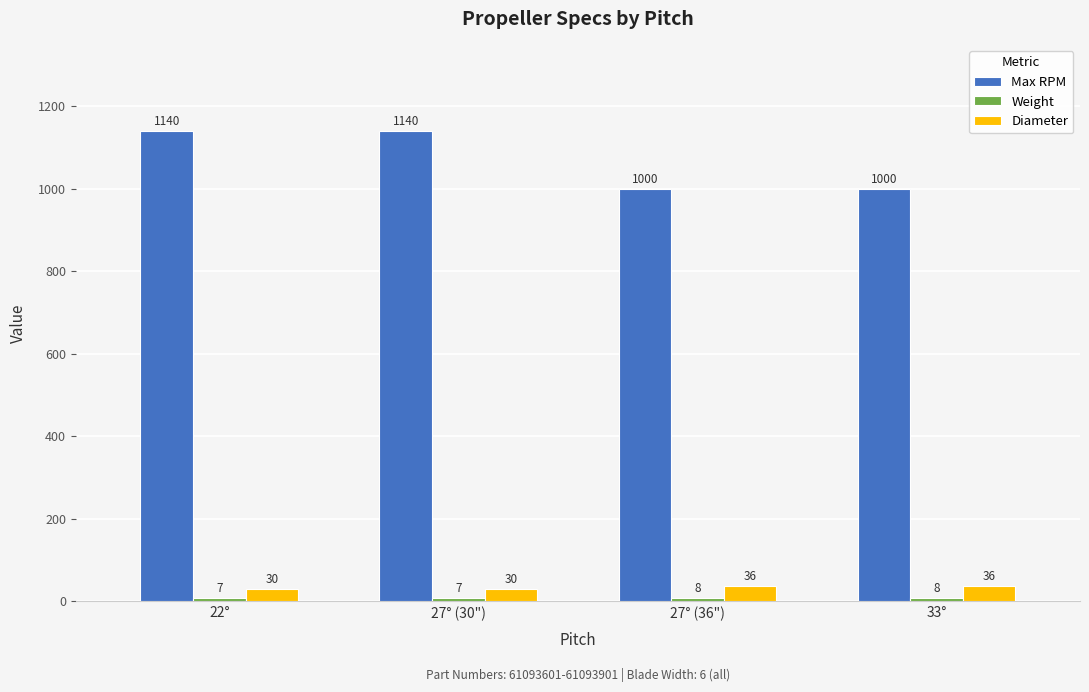

What is the greatest value displayed?

1140